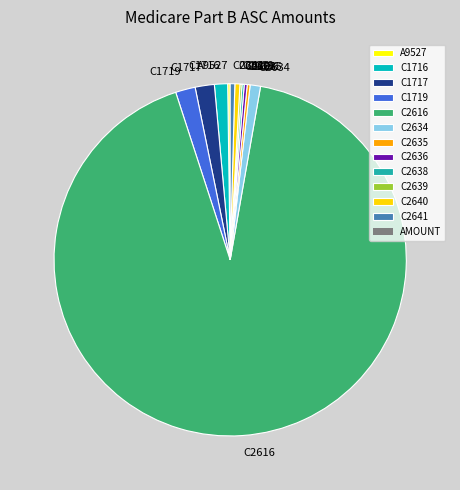

The C2616 slice represents 92% of the pie. True or false?

True